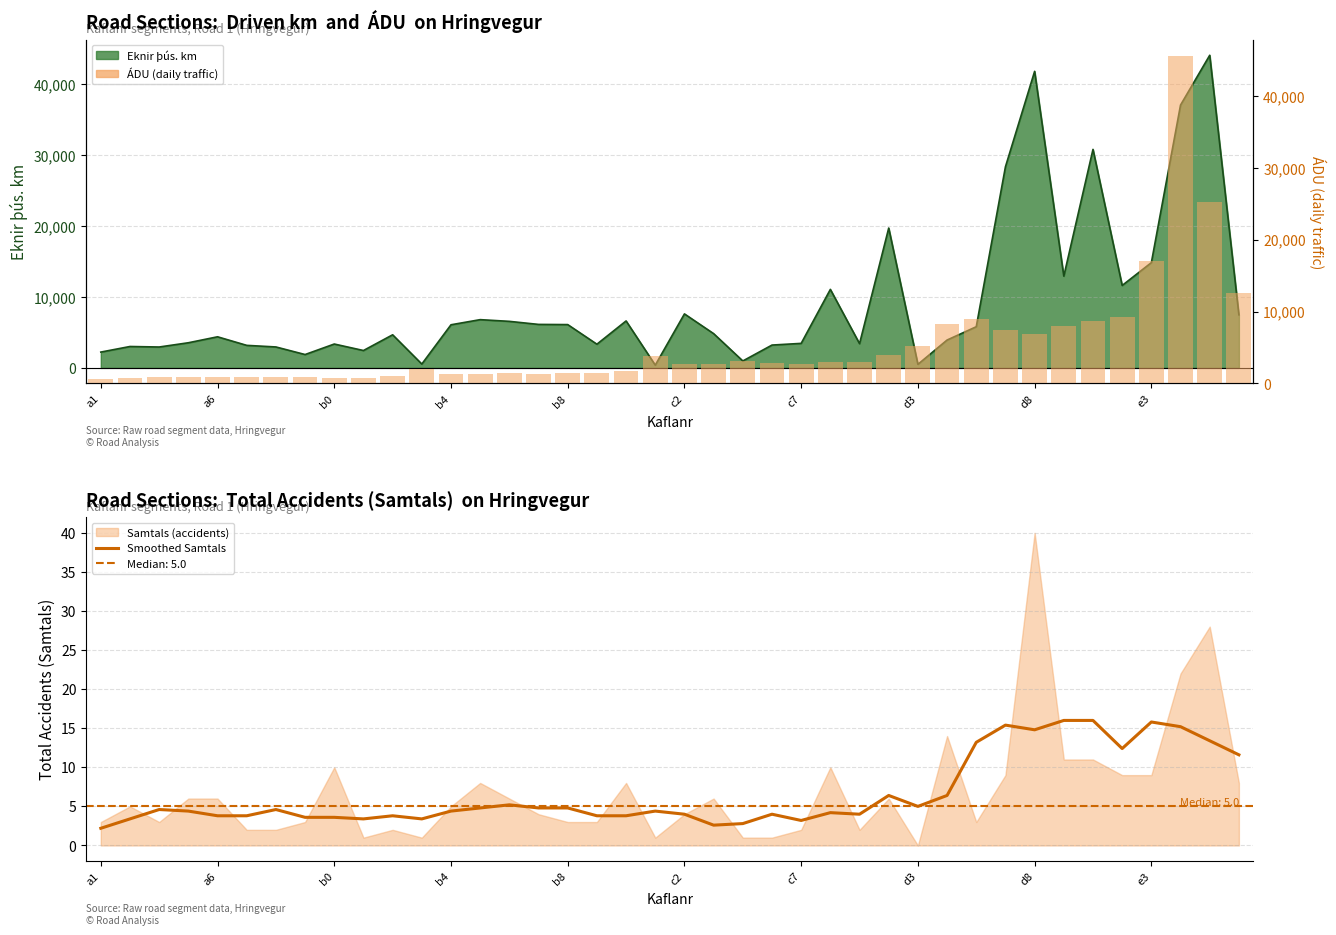

What is the maximum value shown in the chart?

45544.0